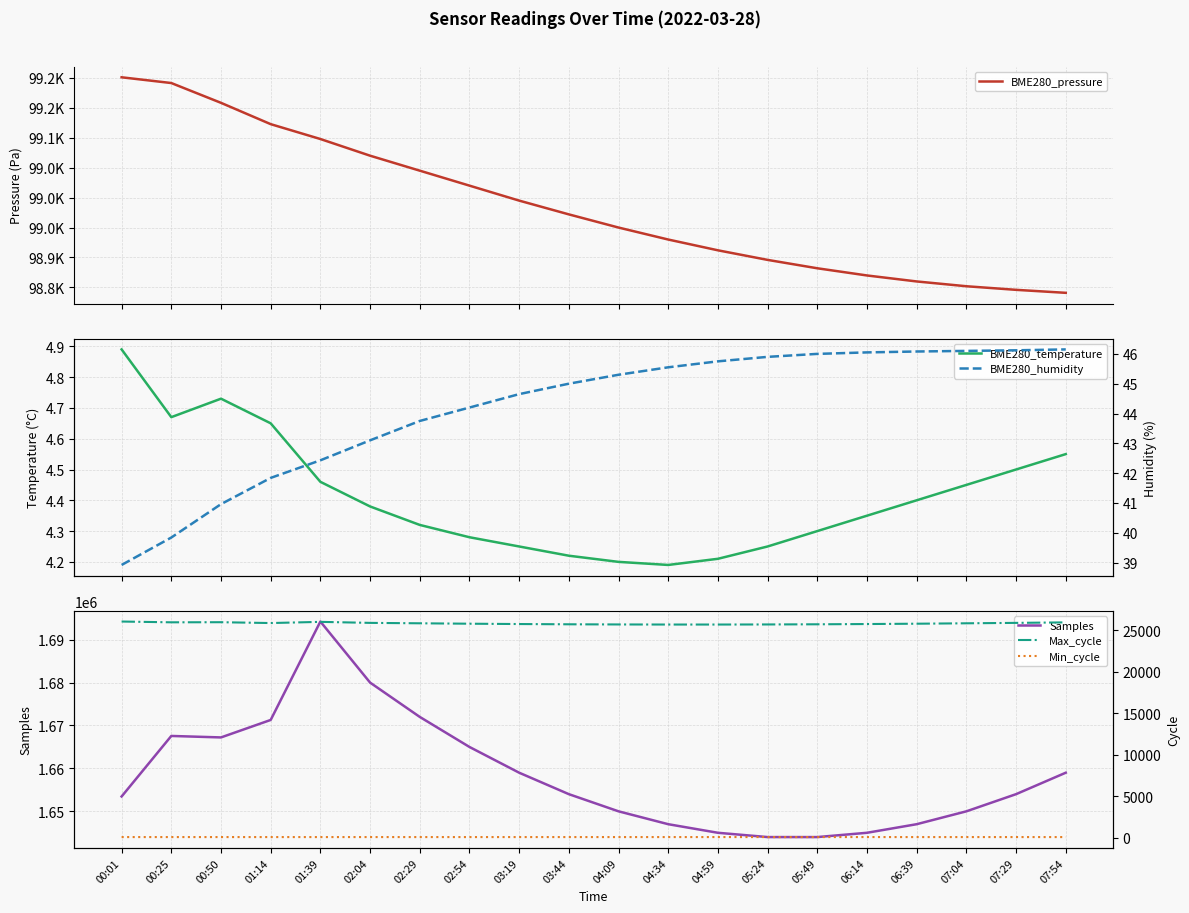

What is the difference between the maximum and minimum values in the BME280_humidity series?

7.2